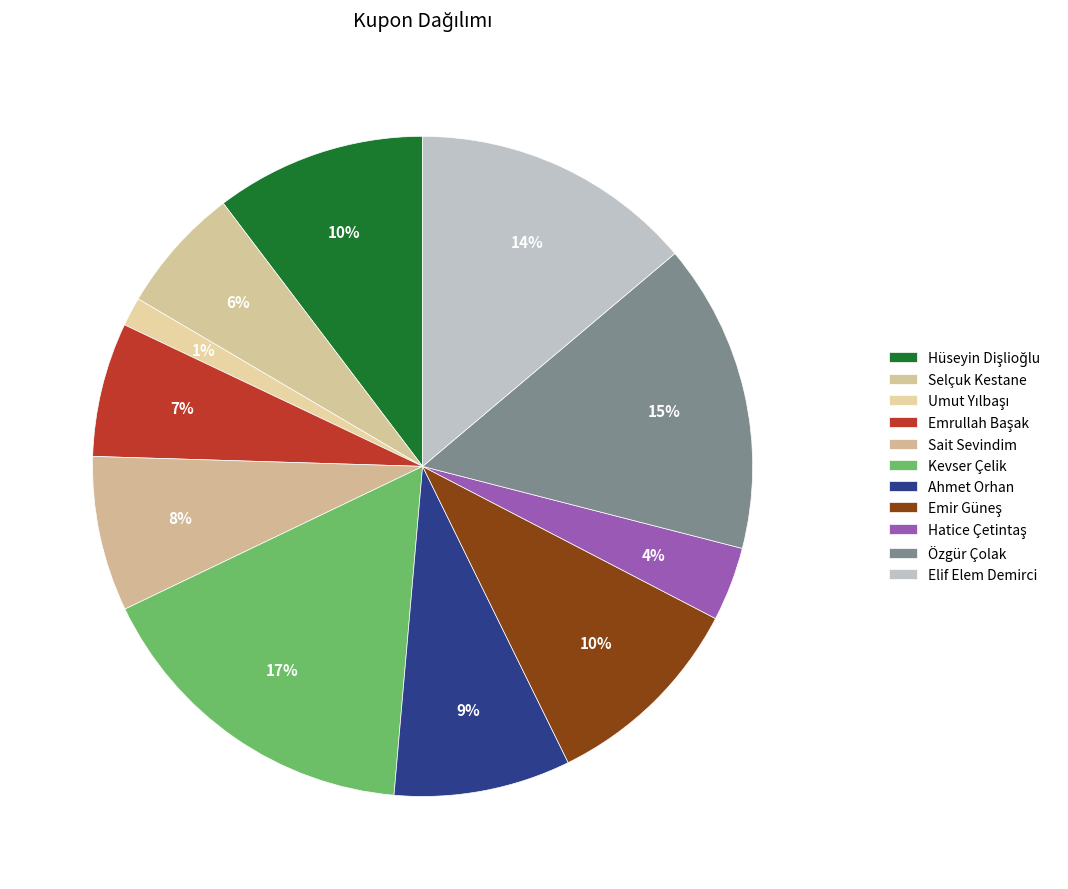

Count the number of slices in the pie.

11